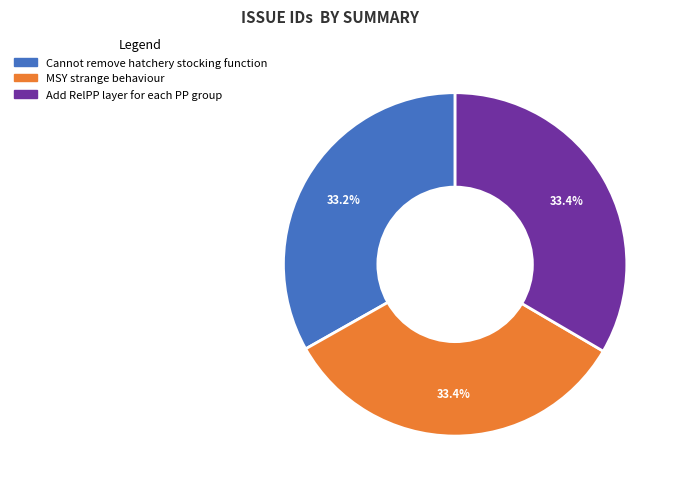

Do MSY strange behaviour and Cannot remove hatchery stocking function together represent more than half of the pie?

Yes